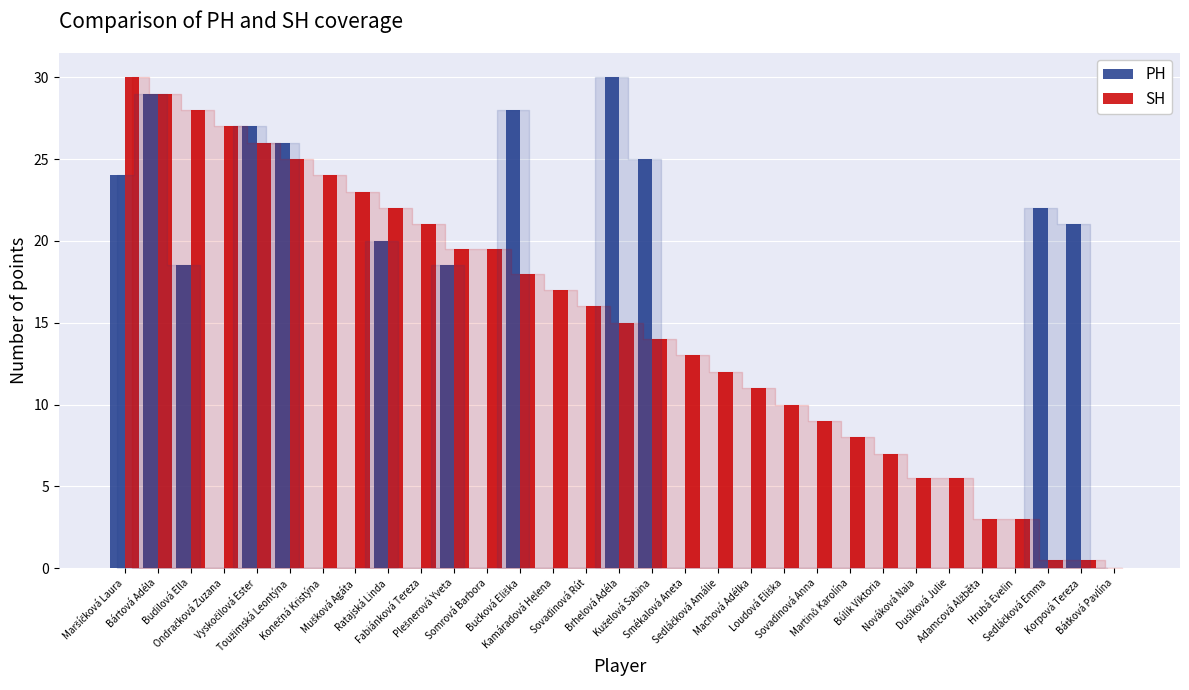

Which series has the largest total across all categories?

SH